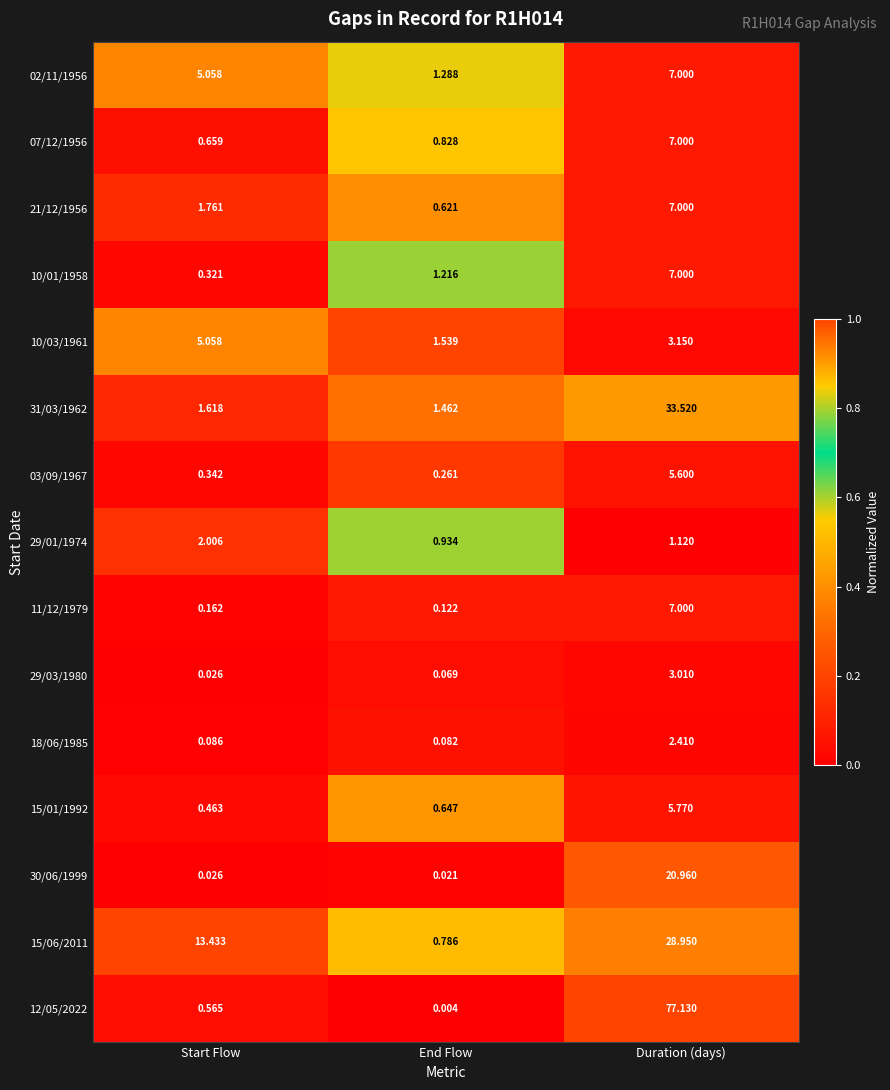

At which label does 03/09/1967 reach its peak?

Duration (days)